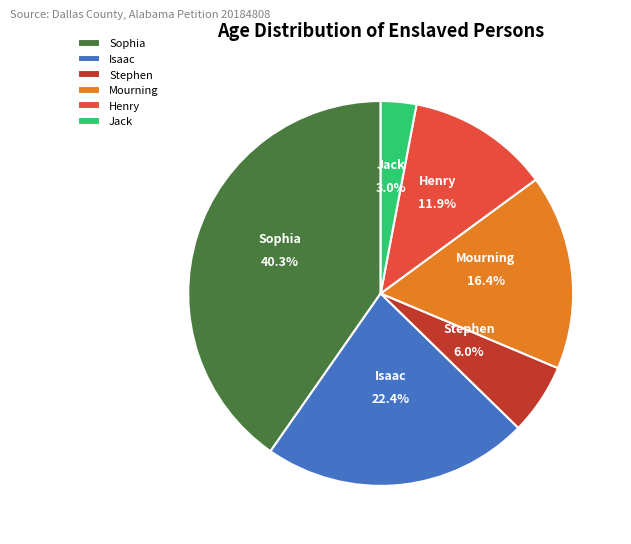

How many slices are in this pie chart?

6